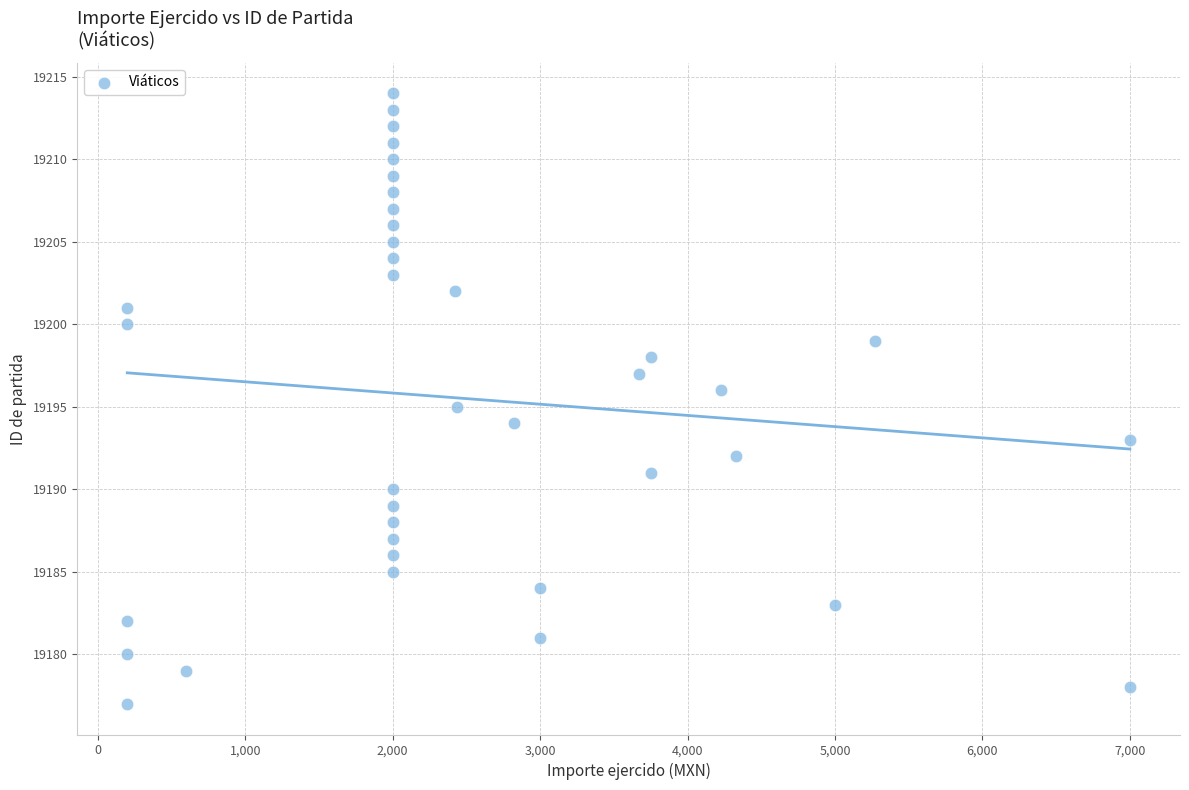

What is the range of Y values (max minus min)?

37